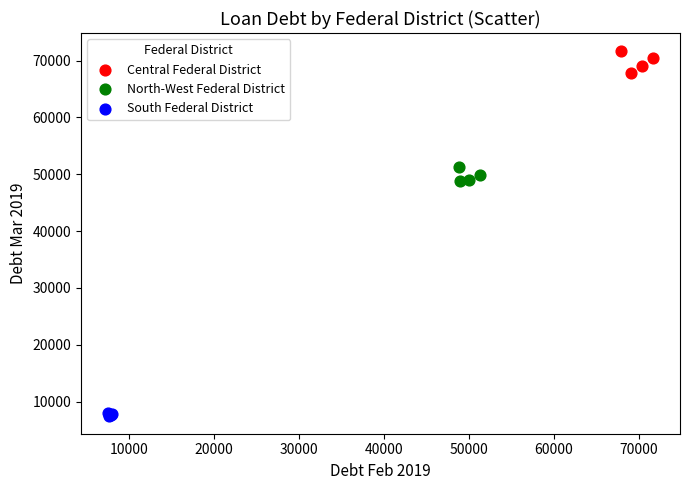

Which series contains the highest Y value?

Central Federal District